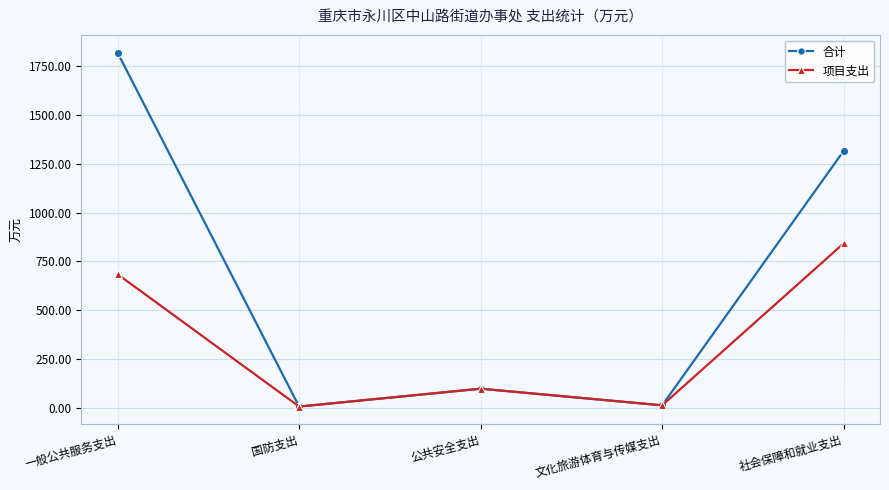

List the series in order of their overall mean, highest first.

合计, 项目支出